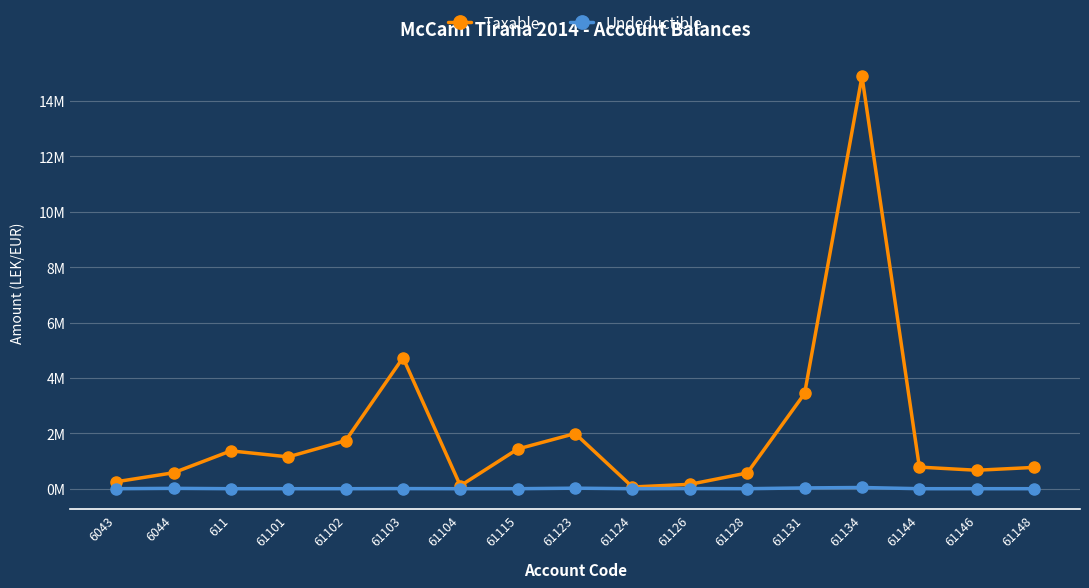

At which category does Taxable reach its first local valley?

61101